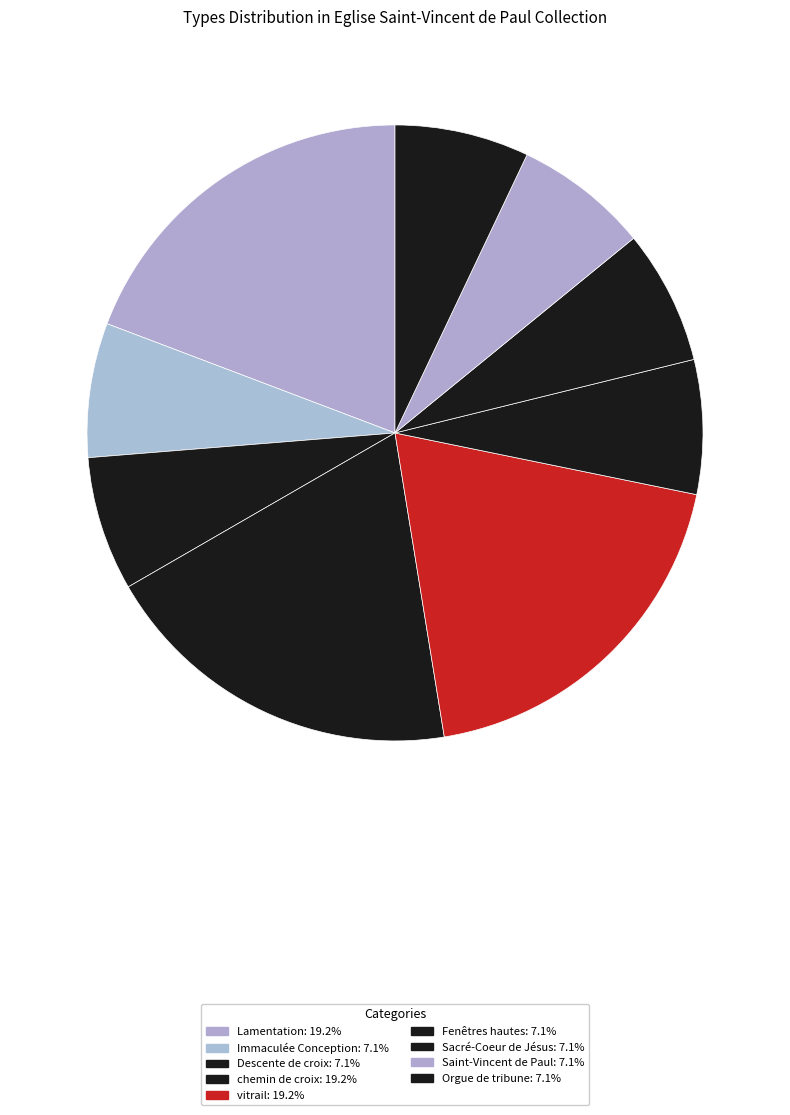

How many segments does this pie chart have?

9